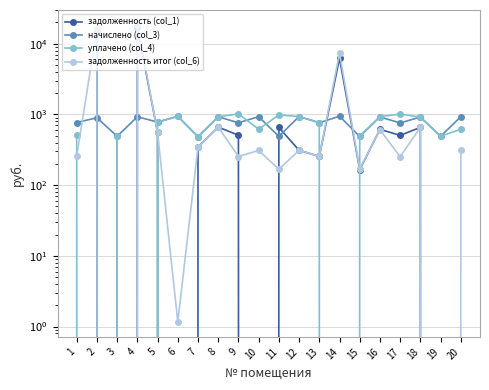

Reading left to right, what are all the values shown in this chart?

задолженность (col_1): 0.0	15028.2	0.0	16995.8	558.2	0.0	346.7	663.9	508.8	0.0	655.0	311.6	254.9	6230.4	165.3	616.8	505.6	657.0	0.0	0.0
начислено (col_3): 769.6	898.4	491.3	928.6	780.7	941.3	484.9	928.6	763.2	930.1	489.7	934.9	764.8	944.5	488.1	923.8	758.4	919.0	491.3	928.6
уплачено (col_4): 513.0	0.0	491.3	0.0	780.7	937.0	484.9	928.6	1017.6	620.1	983.7	934.9	764.8	0.0	497.8	933.7	1010.6	919.0	491.3	619.0
задолженность итог (col_6): 256.5	16319.8	0.0	18516.5	558.2	1.2	346.7	663.9	254.4	310.1	167.6	311.6	254.9	7401.1	169.5	607.9	252.4	657.0	0.0	309.5